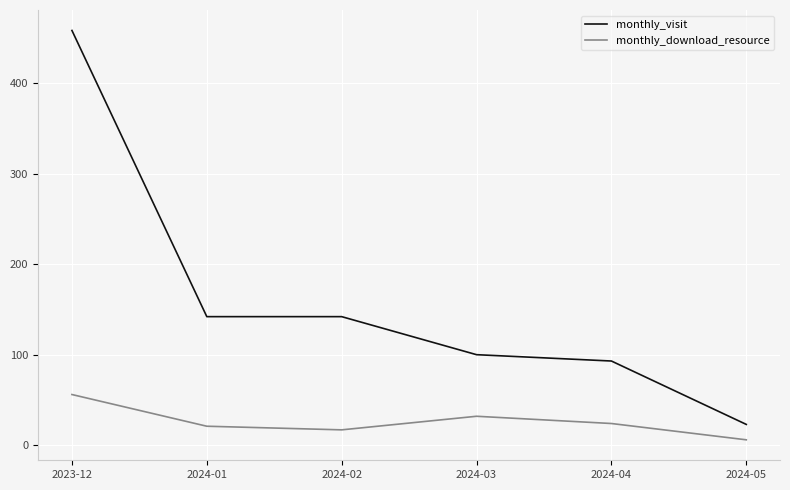

True or false: monthly_download_resource has a value of 56 at 2024-03.

False